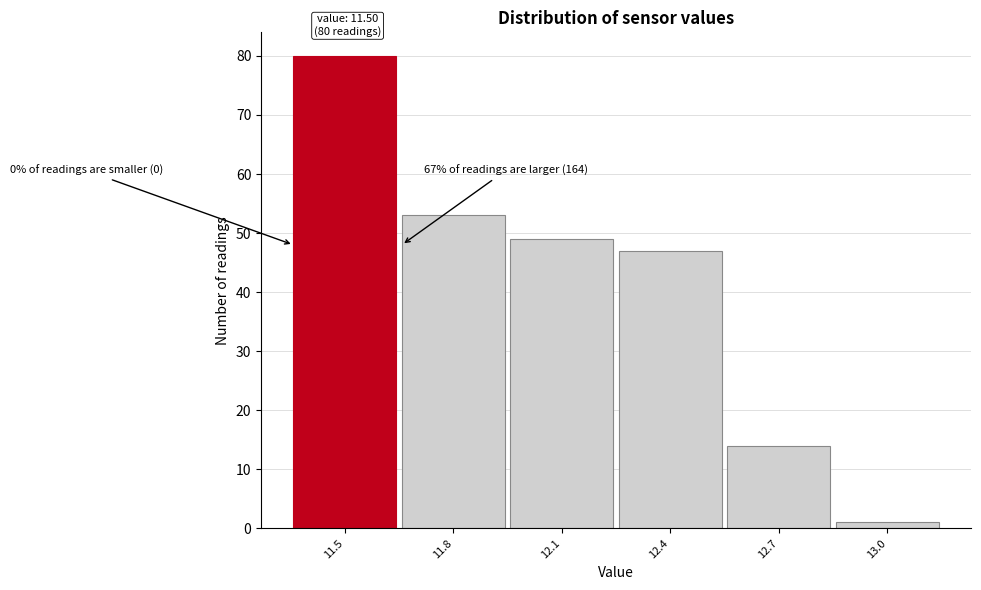

Which range on the x-axis has the tallest bar?

11.35 to 11.65